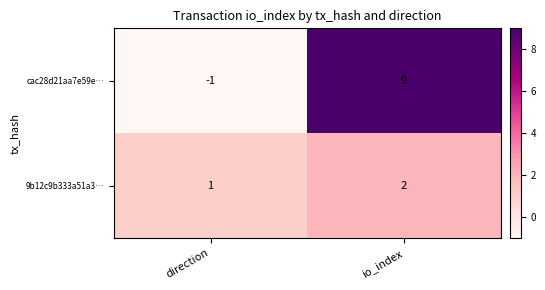

Rank the series by their maximum value, from lowest to highest.

9b12c9b333a51a3…, cac28d21aa7e59e…